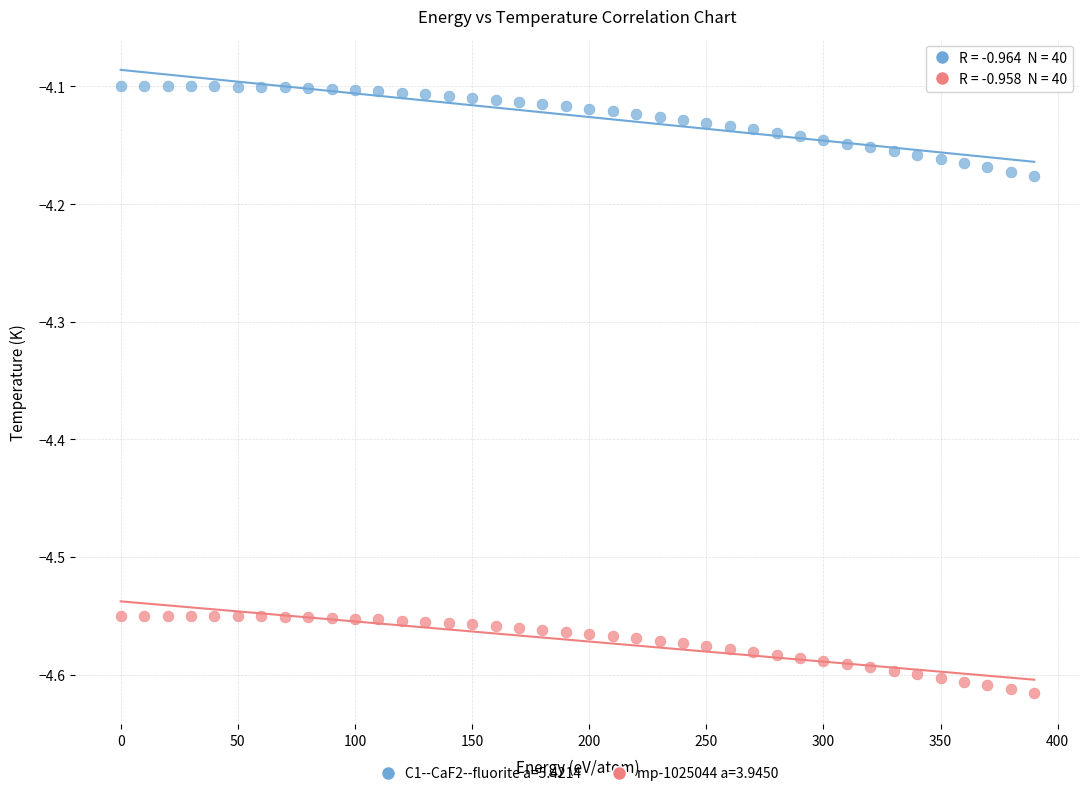

What is the X range (max minus min) for the scatter plot?

390.0